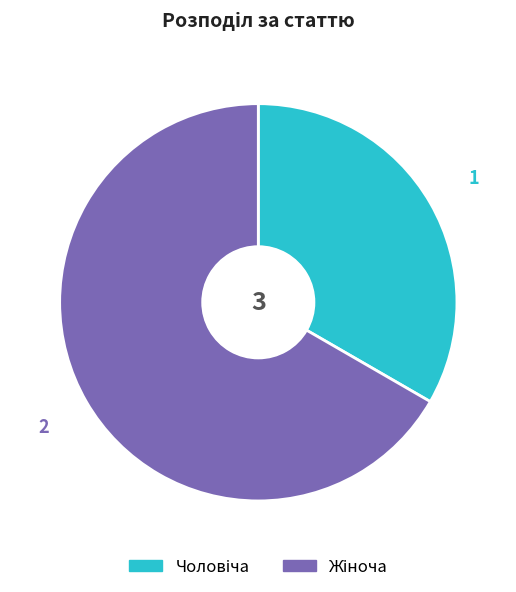

Is there any slice that represents more than half of the pie?

Yes